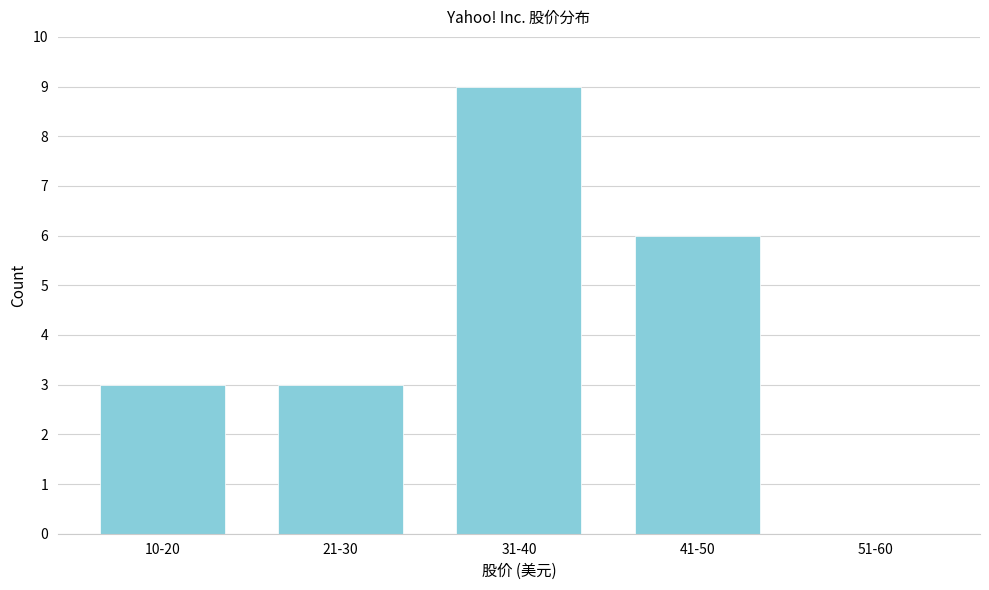

Reading left to right, transcribe all the data shown in this chart.

10-20=3	21-30=3	31-40=9	41-50=6	51-60=0